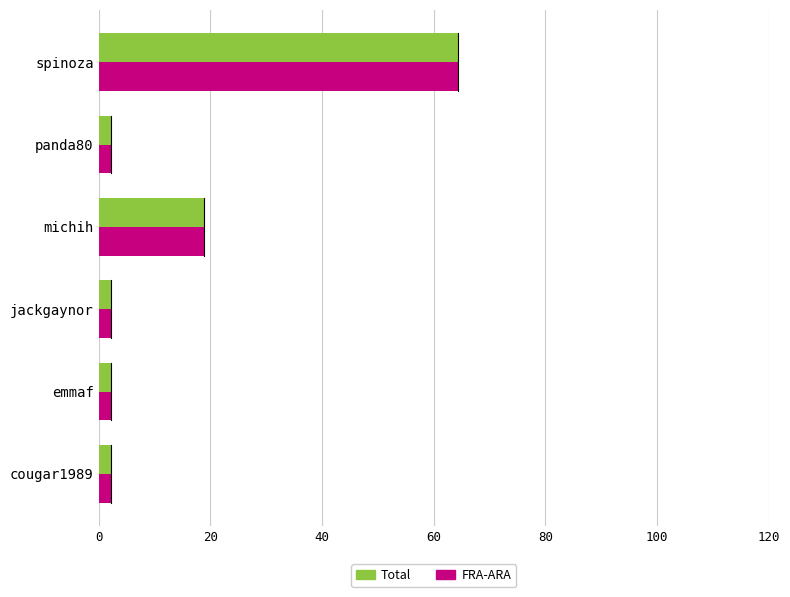

The Total series shows 88.0 at spinoza. True or false?

False